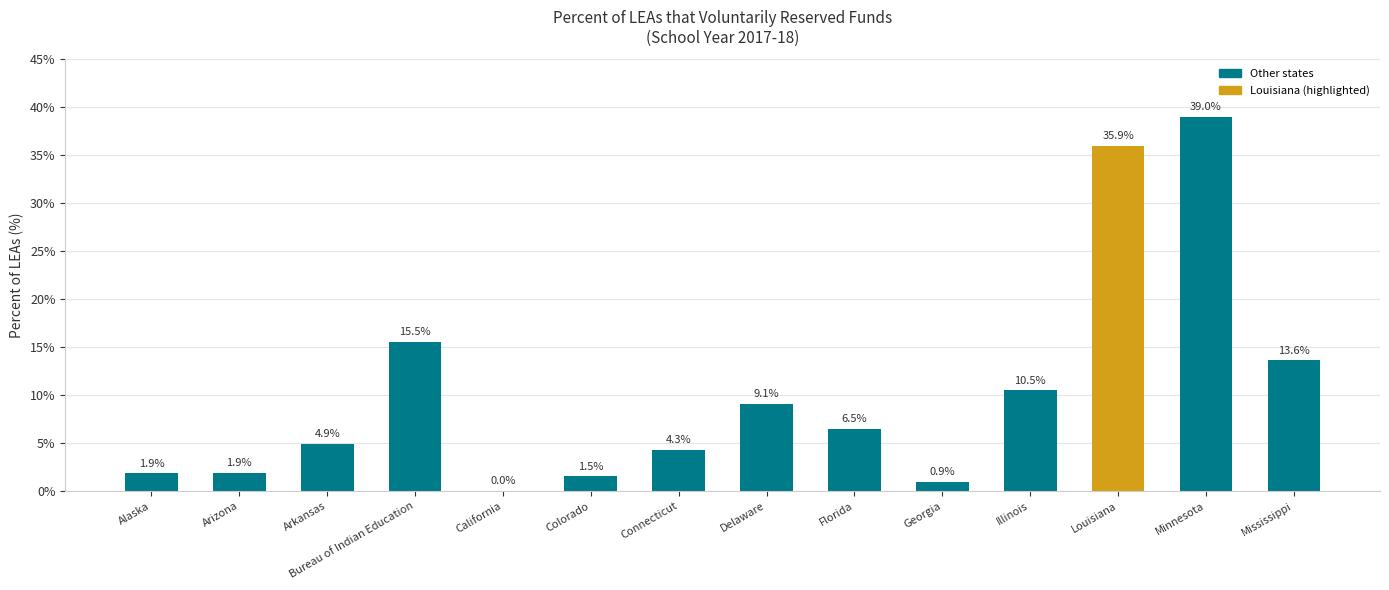

Count the number of categories in the chart.

14